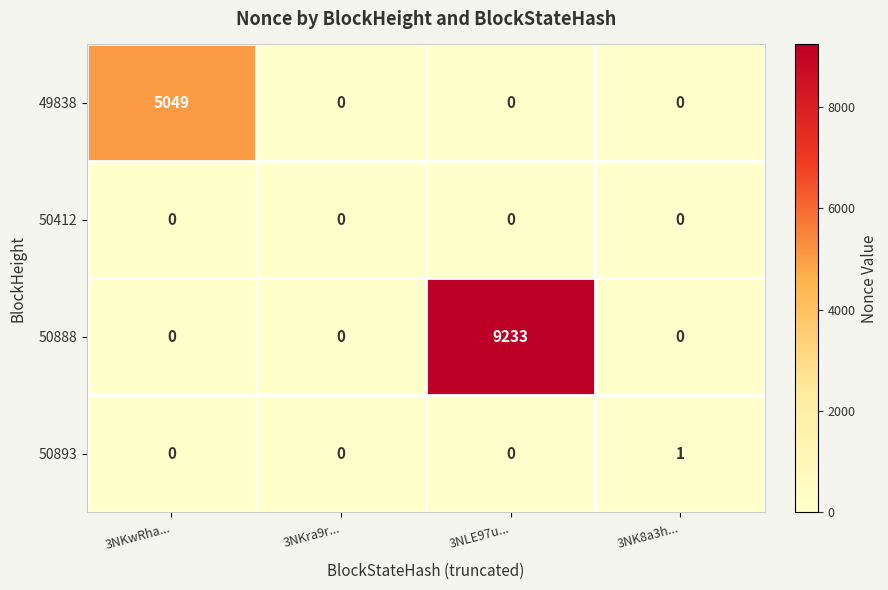

Reading right to left, list all the values displayed in this chart.

49838: 3NK8a3h...=0	3NLE97u...=0	3NKra9r...=0	3NKwRha...=5049
50412: 3NK8a3h...=0	3NLE97u...=0	3NKra9r...=0	3NKwRha...=0
50888: 3NK8a3h...=0	3NLE97u...=9233	3NKra9r...=0	3NKwRha...=0
50893: 3NK8a3h...=1	3NLE97u...=0	3NKra9r...=0	3NKwRha...=0